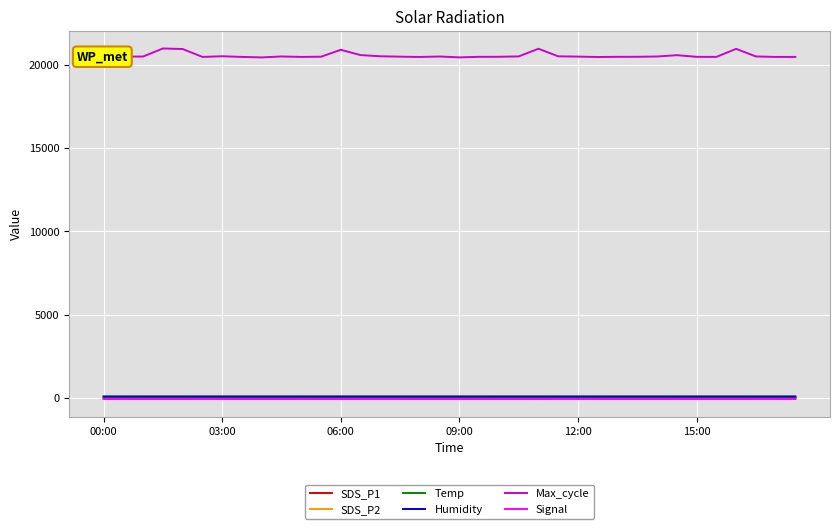

What is the maximum value shown in the chart?

20980.0